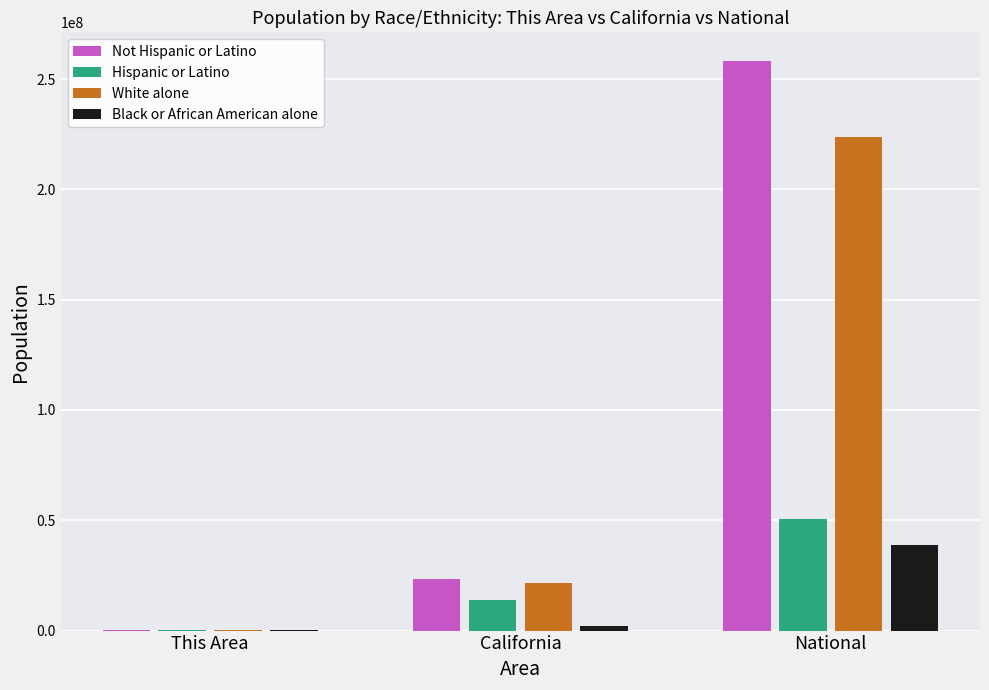

What is the total value across all series at National?

571228122